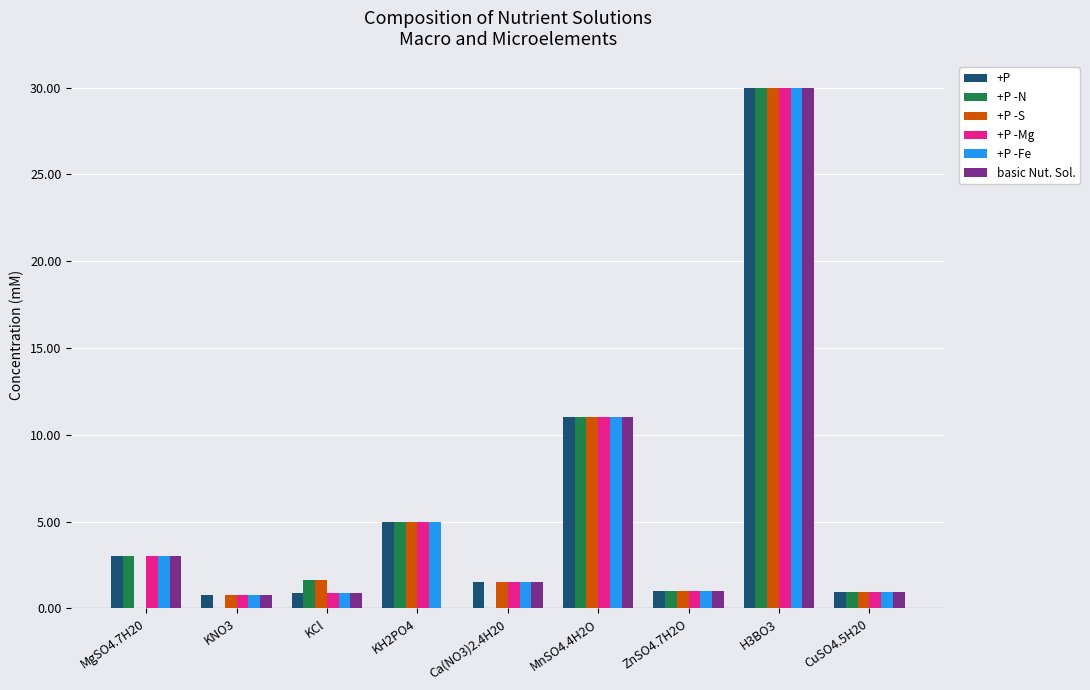

What is the sum of the +P -Fe values at CuSO4.5H20 and MgSO4.7H20?

4.0